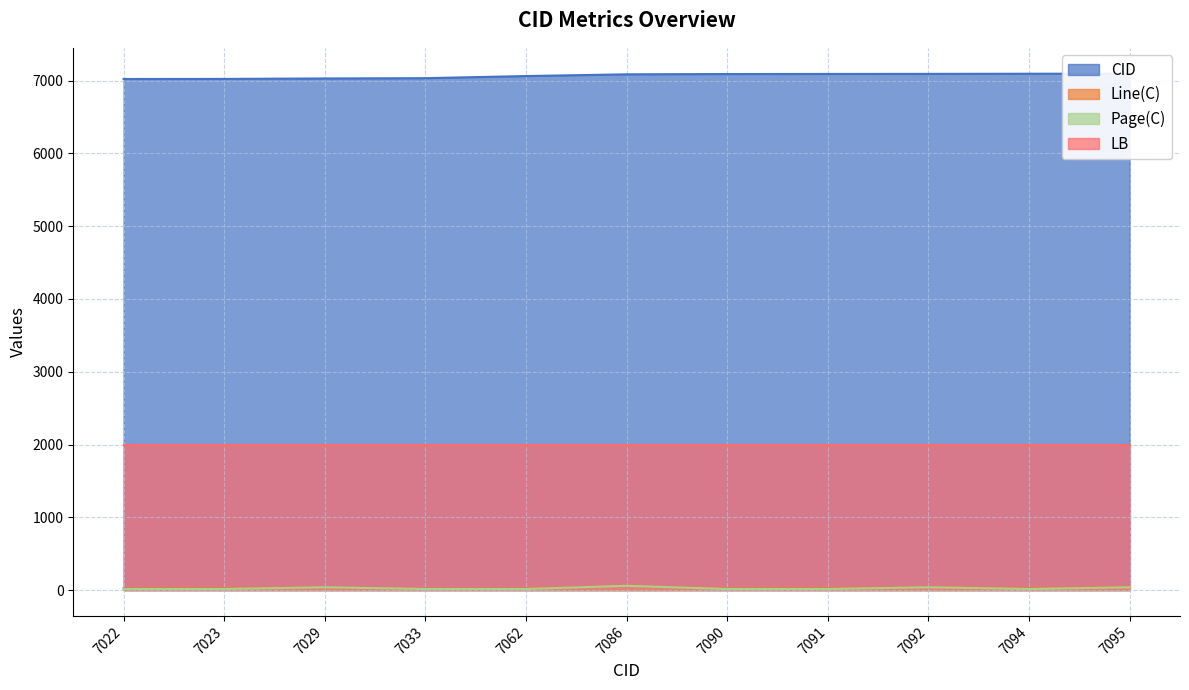

True or false: CID and Page(C) intersect in this chart.

False